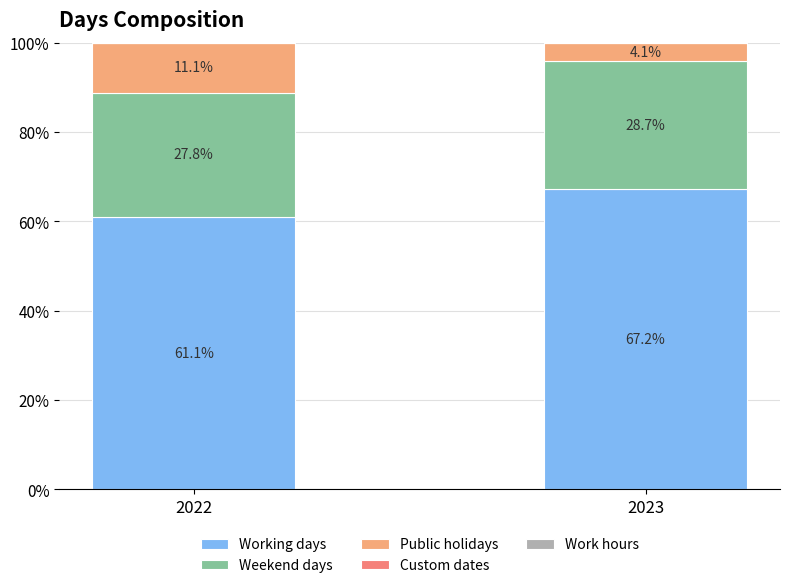

What is the maximum value for Working days?

67.2